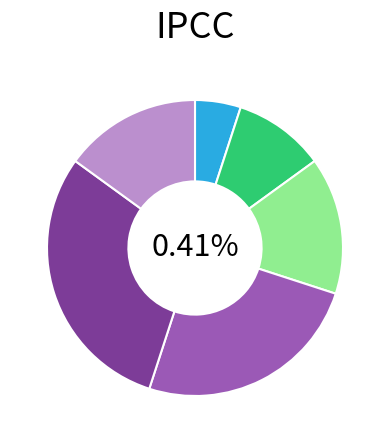

How many slices are in this pie chart?

6